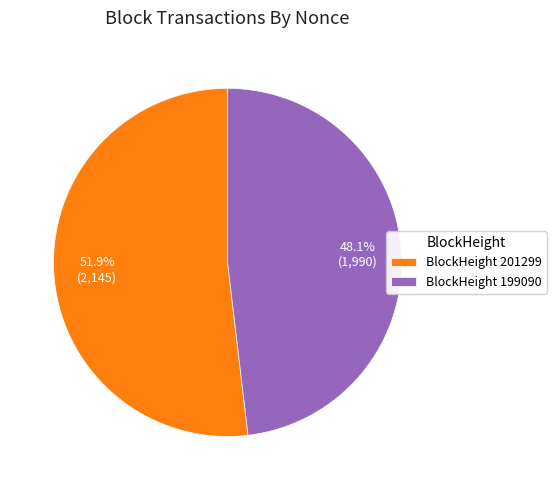

Do BlockHeight 201299 and BlockHeight 199090 together represent more than half of the pie?

Yes